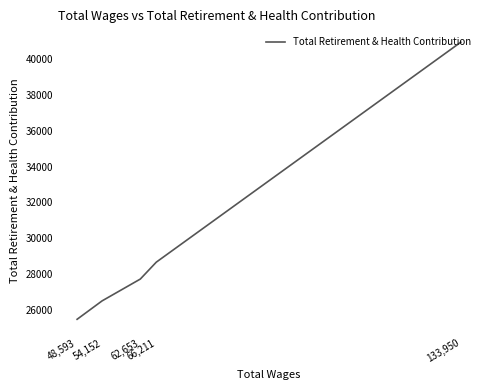

Between 48,593 and 62,653, which is larger?

62,653